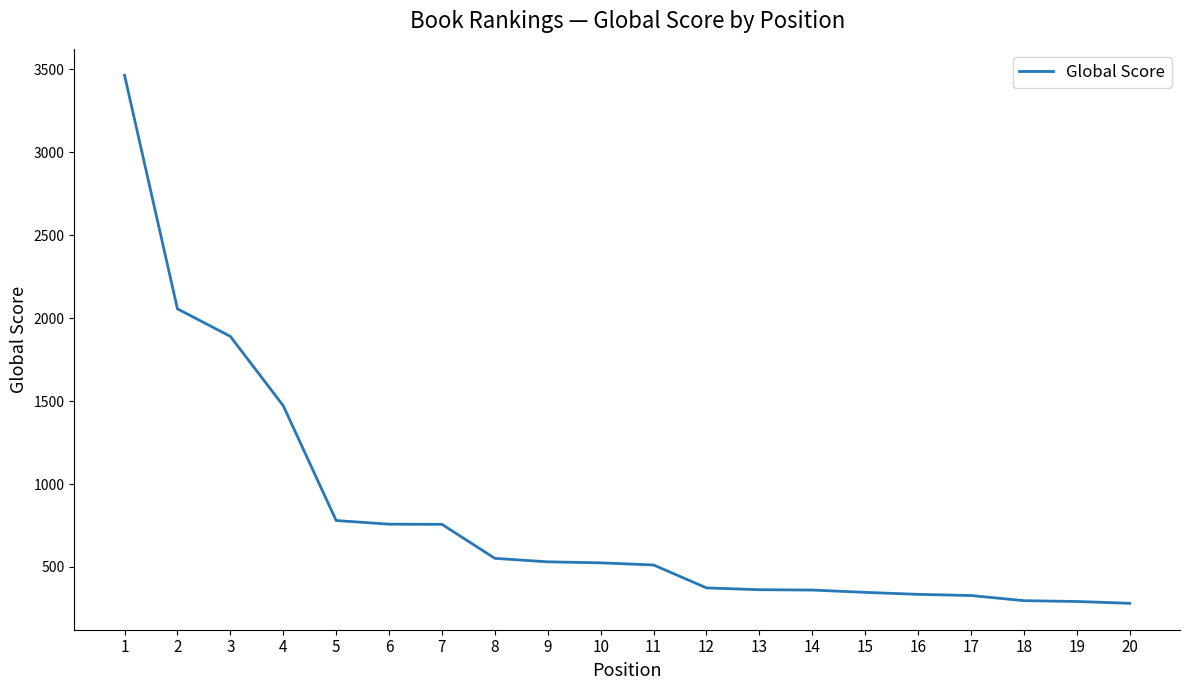

What is the difference between the values at 17 and 11?

184